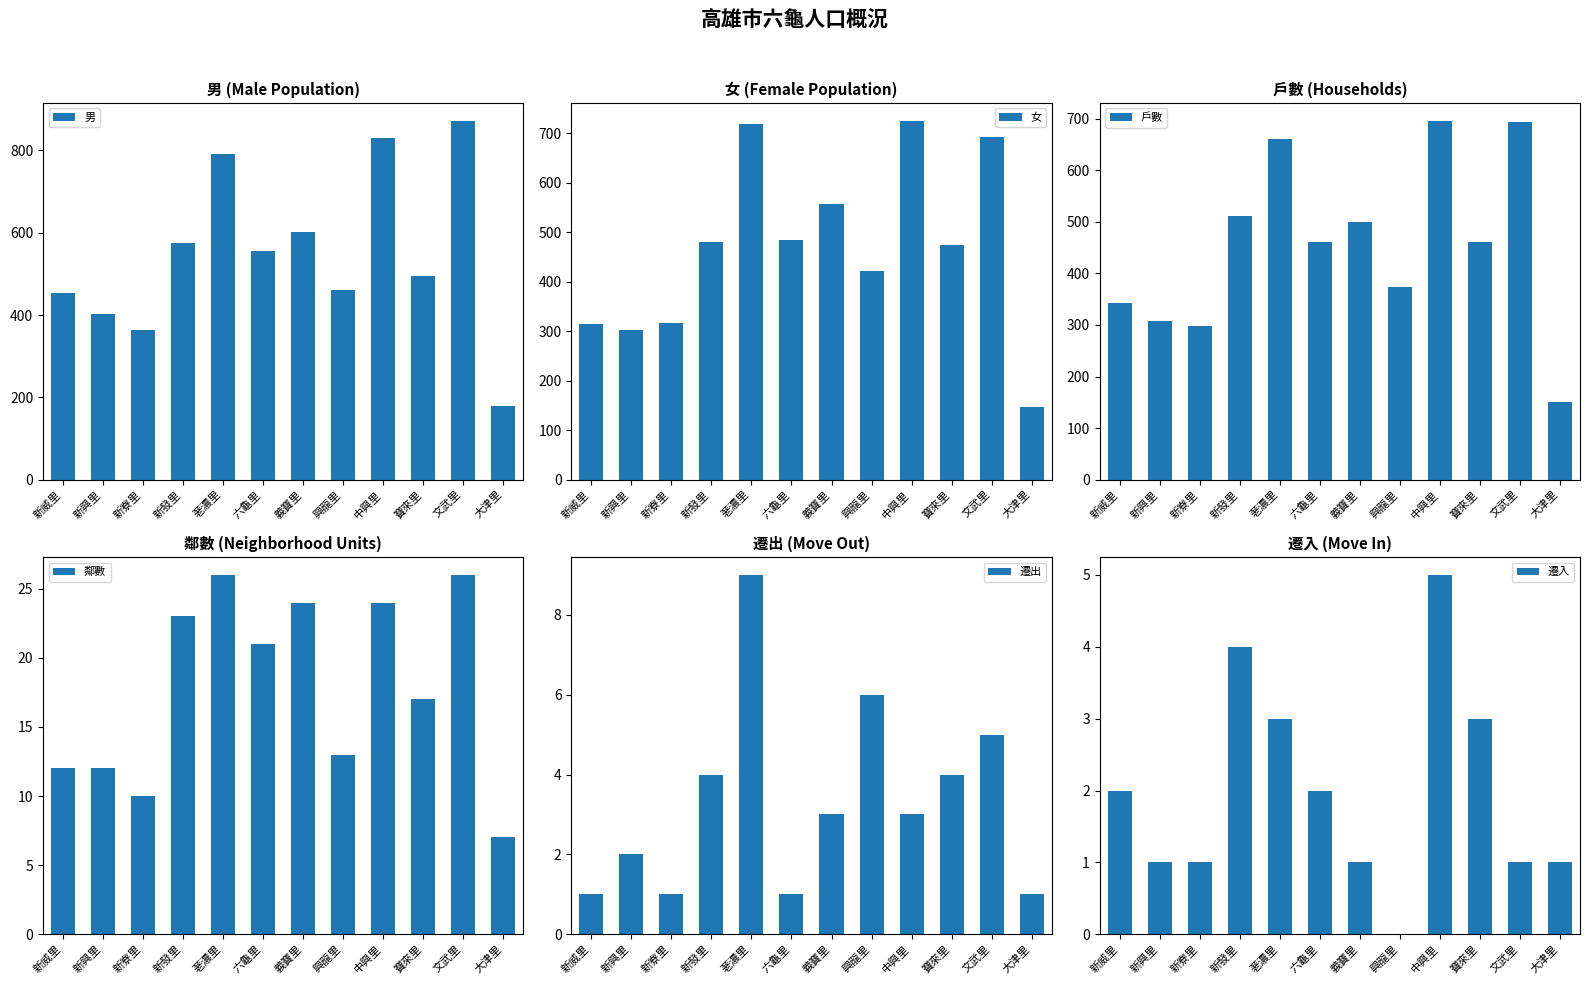

What is the value of the 男 bar at the 1st from the left?

453